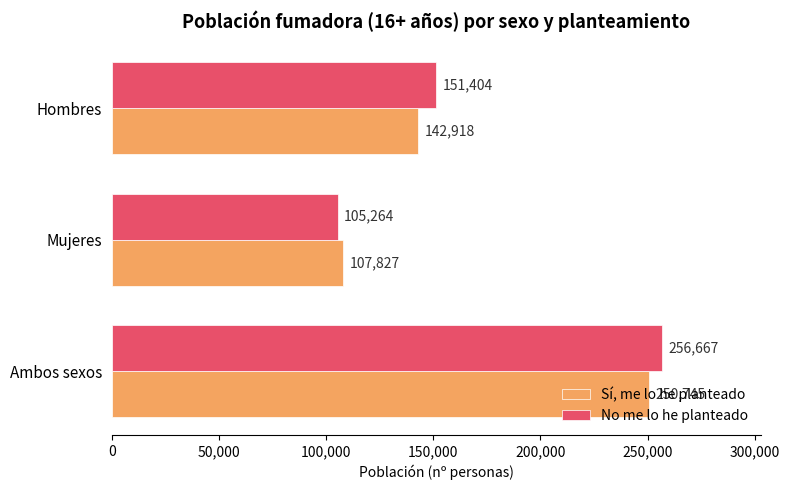

The value of No me lo he planteado at Ambos sexos is 435411. True or false?

False